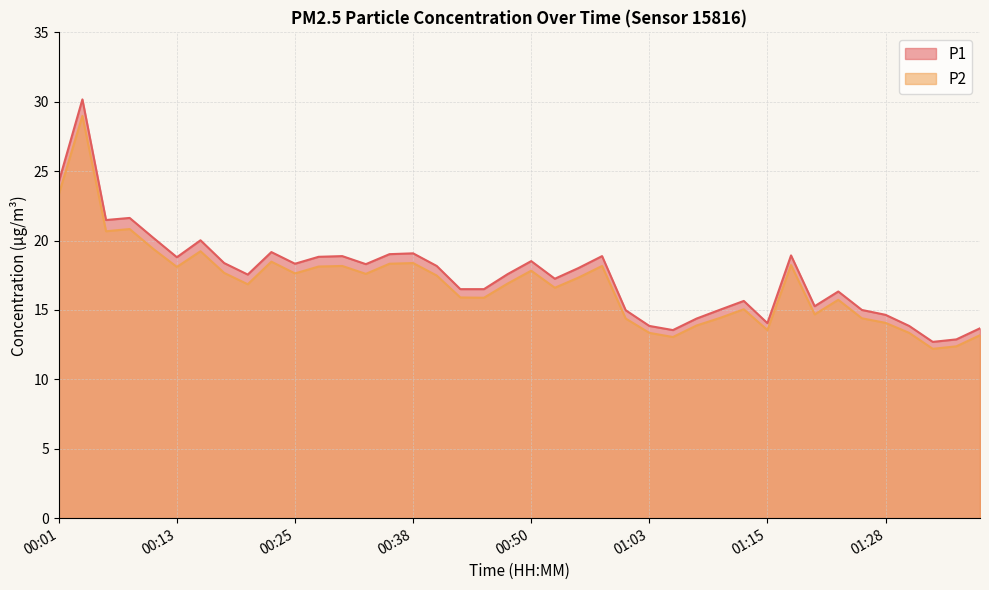

True or false: P2 and P1 cross at least once.

False